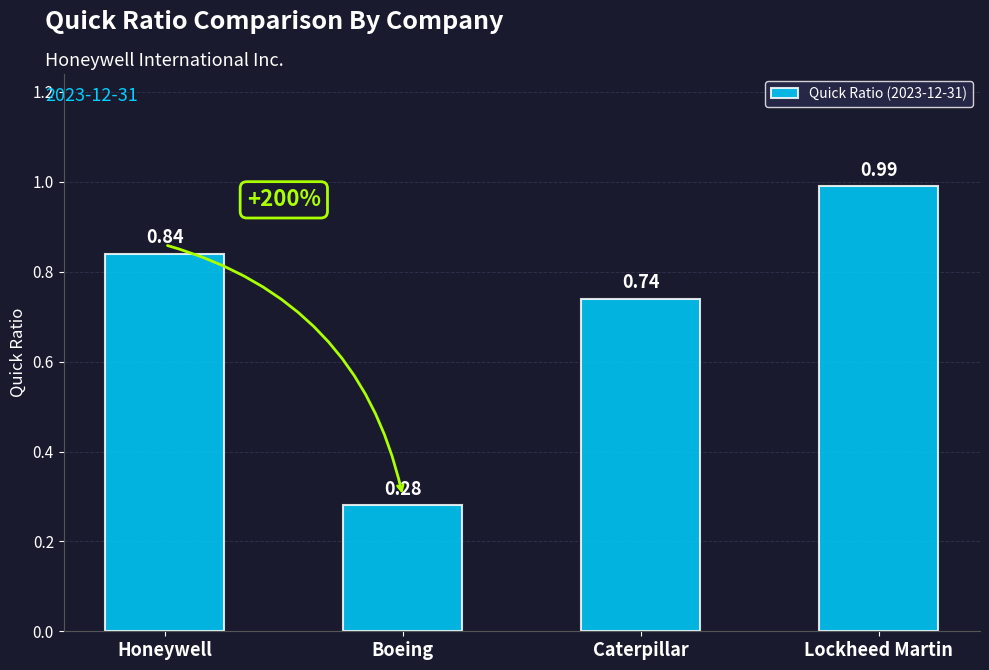

At which label is the value closest to 0?

Boeing